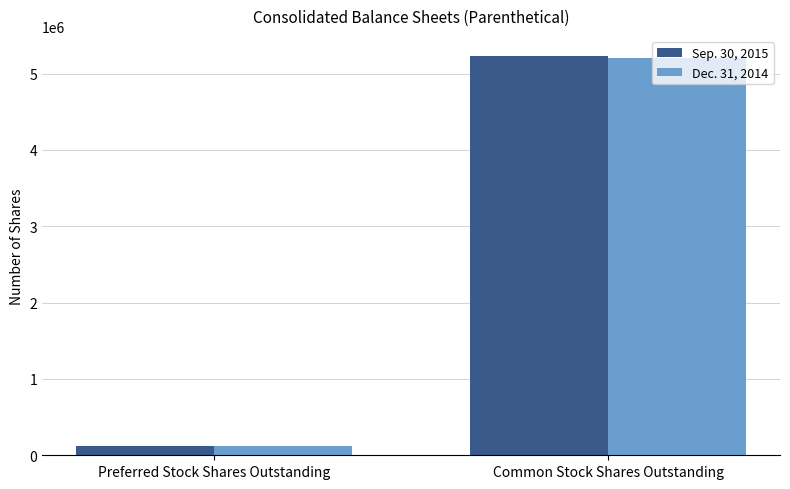

Are the bars grouped side by side (vs. stacked)?

Yes